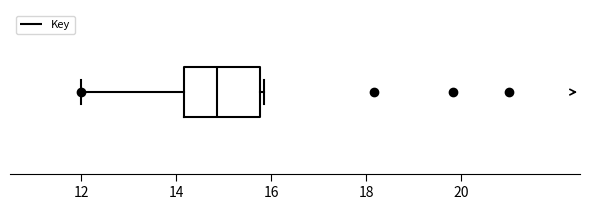

Where is the right edge of the box on the x-axis? The values are not printed on the chart, so give them approximately, as read against the axis.

15.8